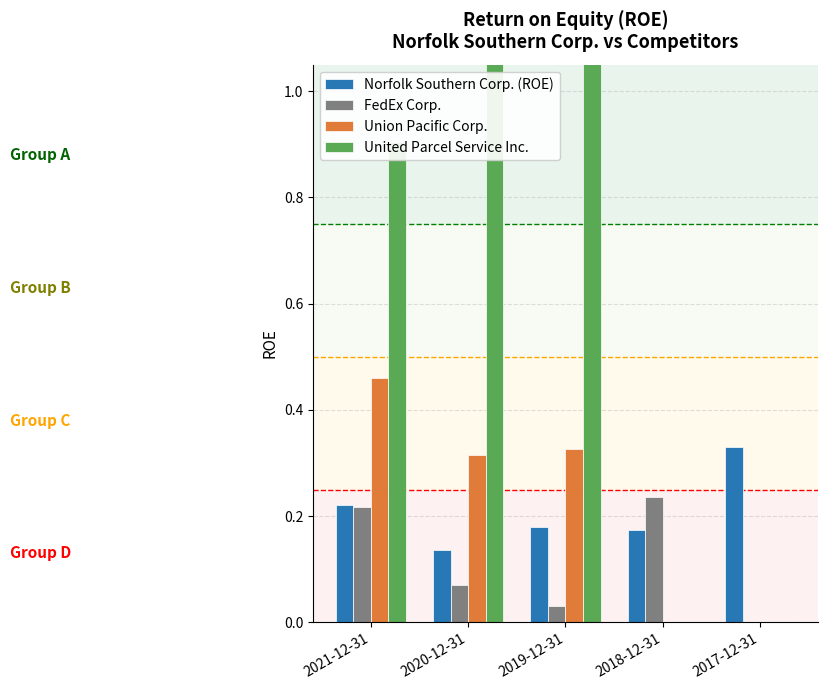

At which label does Norfolk Southern Corp. (ROE) reach its minimum?

2020-12-31